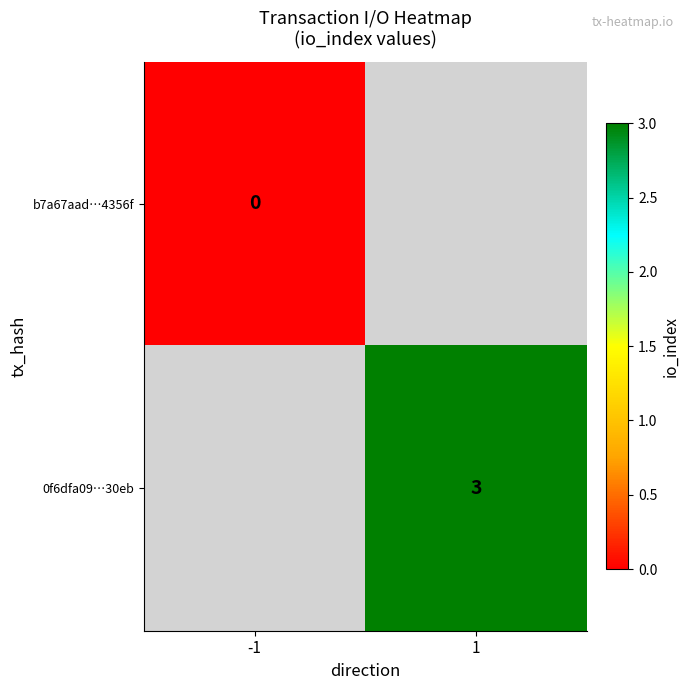

The 0f6dfa09…30eb series shows 5 at 1. True or false?

False